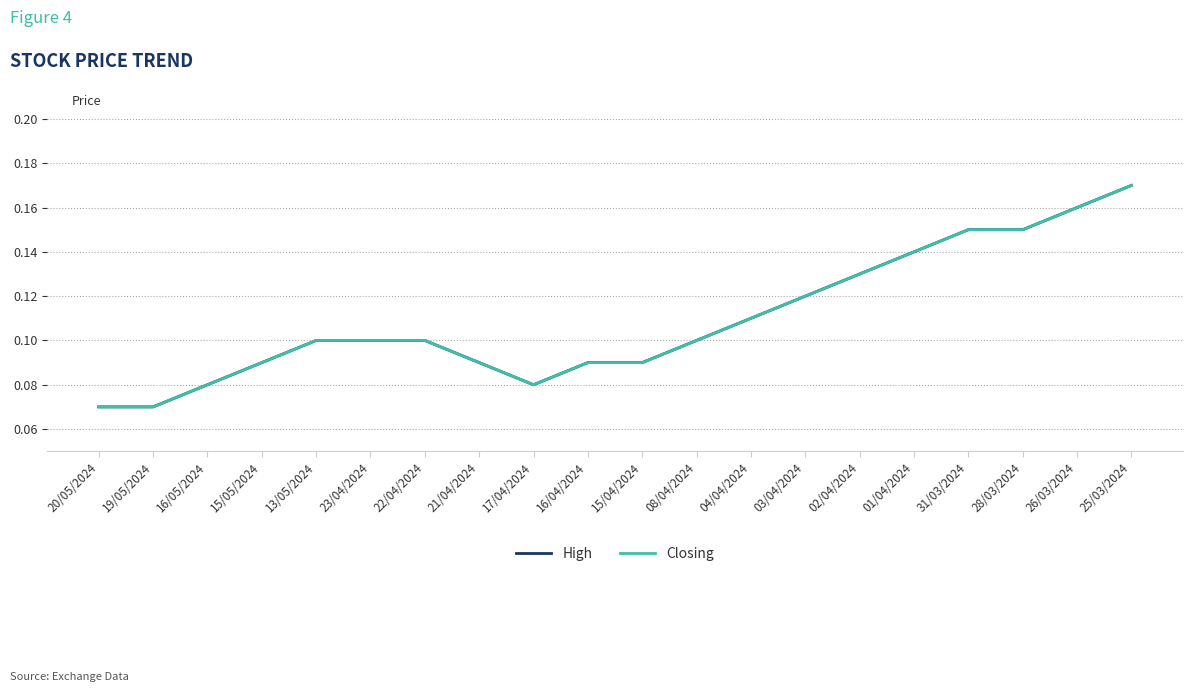

Rank the series at 01/04/2024 from lowest to highest value.

High, Closing